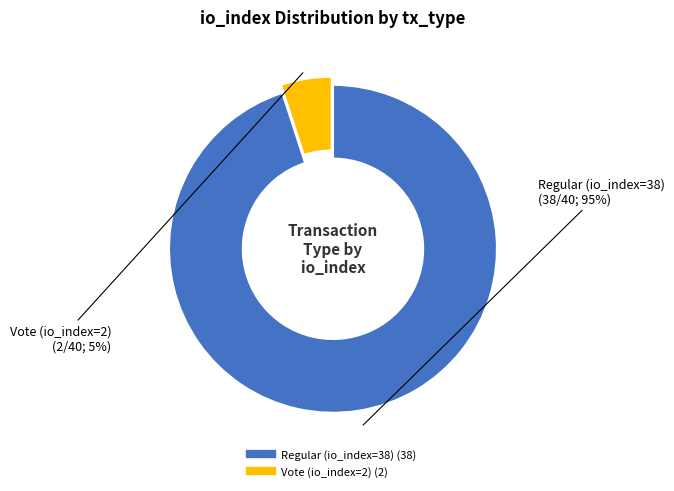

Between Regular (io_index=38) and Vote (io_index=2), which is larger?

Regular (io_index=38)